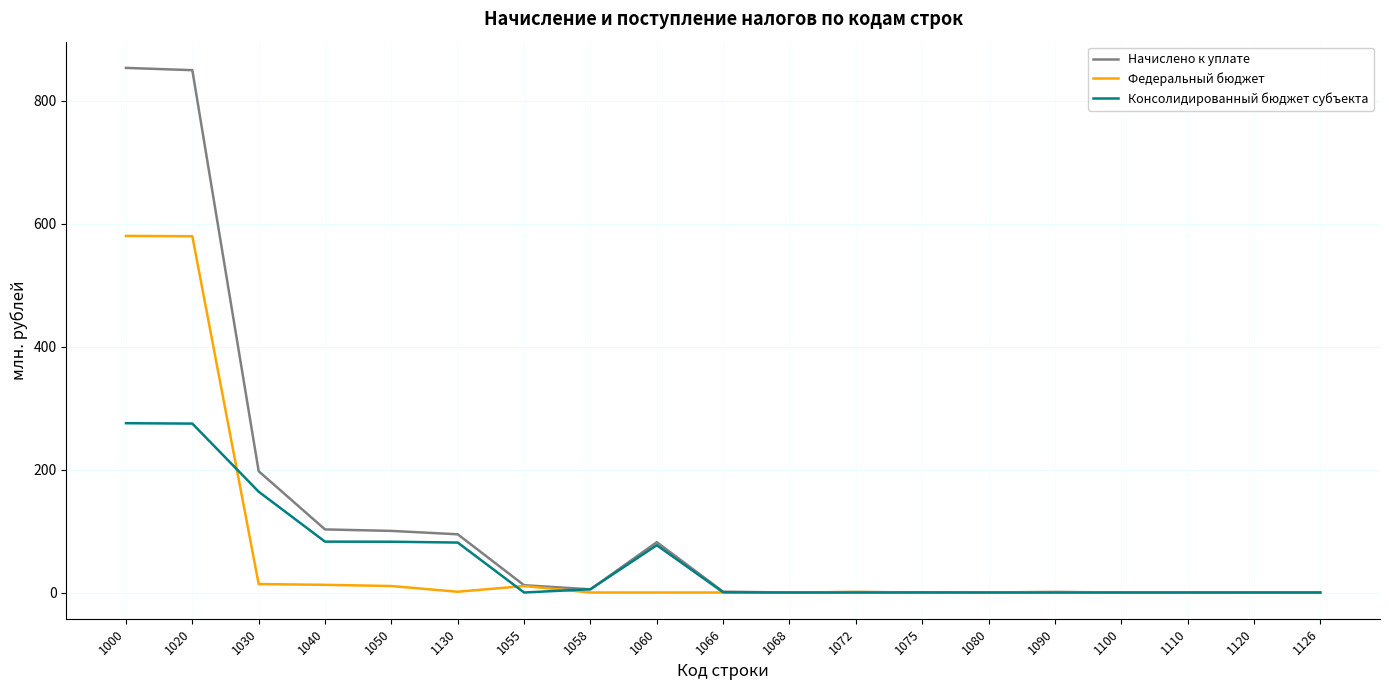

Which series has the widest spread of values?

Начислено к уплате